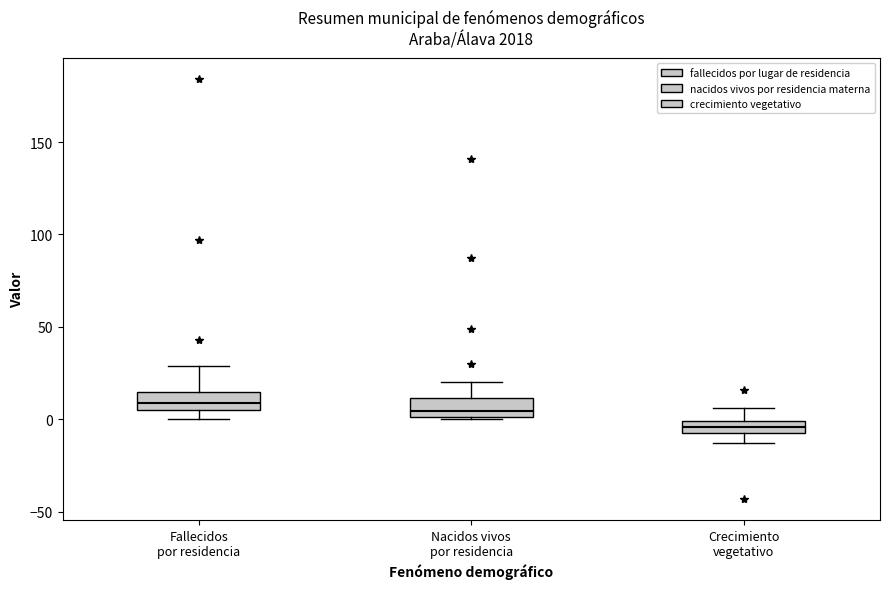

Which box's median line is the lowest?

Crecimiento vegetativo